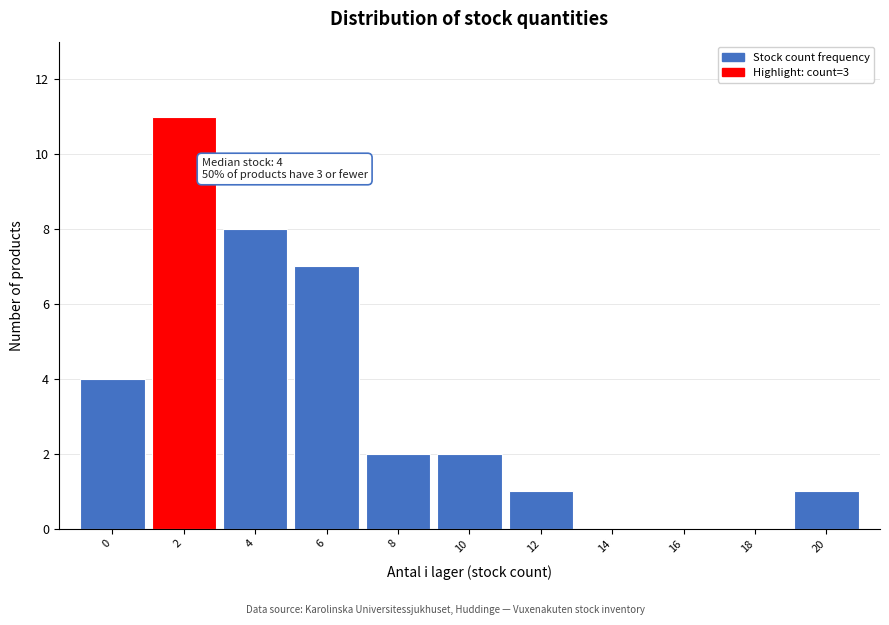

Reading right to left, list all the values displayed in this chart.

20=1	18=0	16=0	14=0	12=1	10=2	8=2	6=7	4=8	2=11	0=4